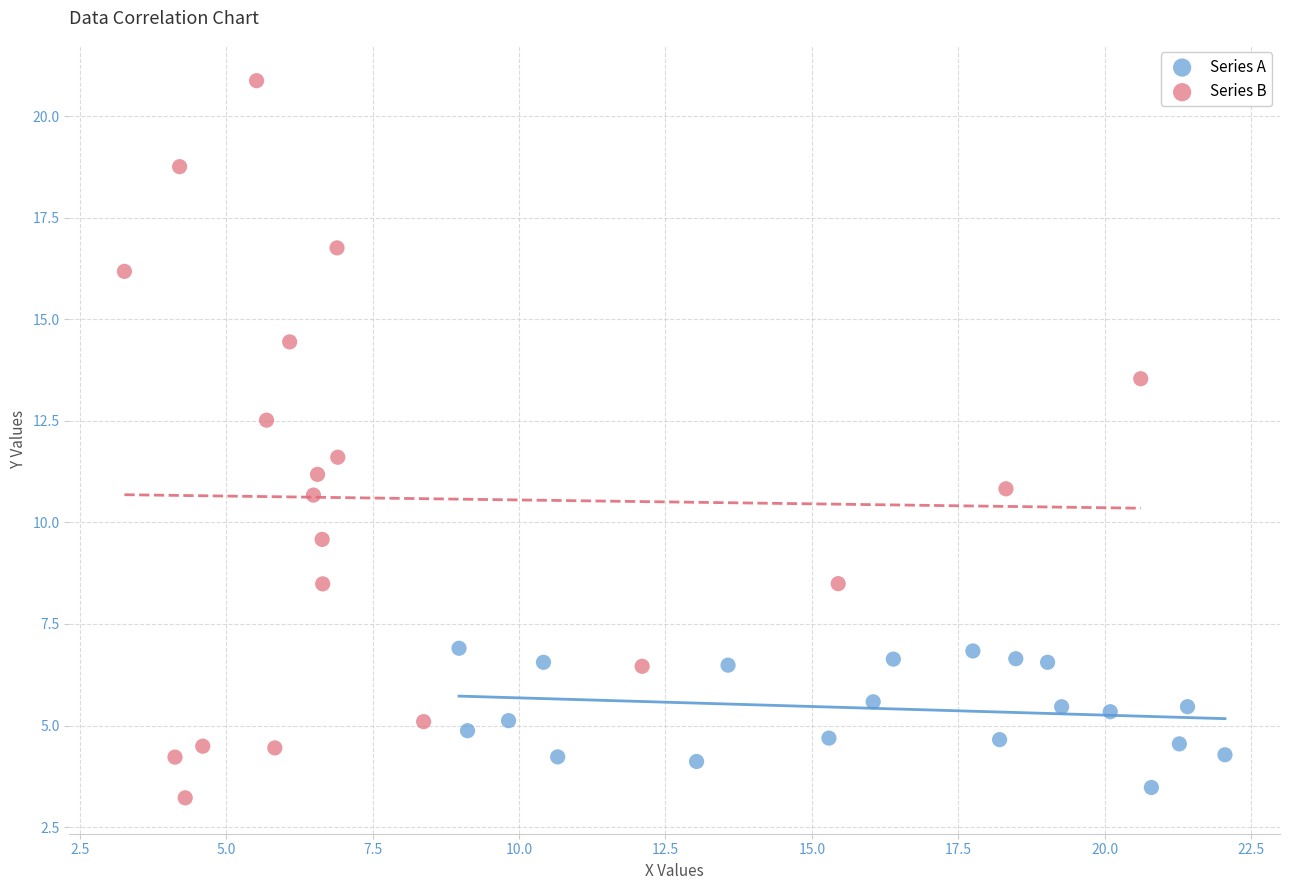

Which series contains the highest Y value?

Series B